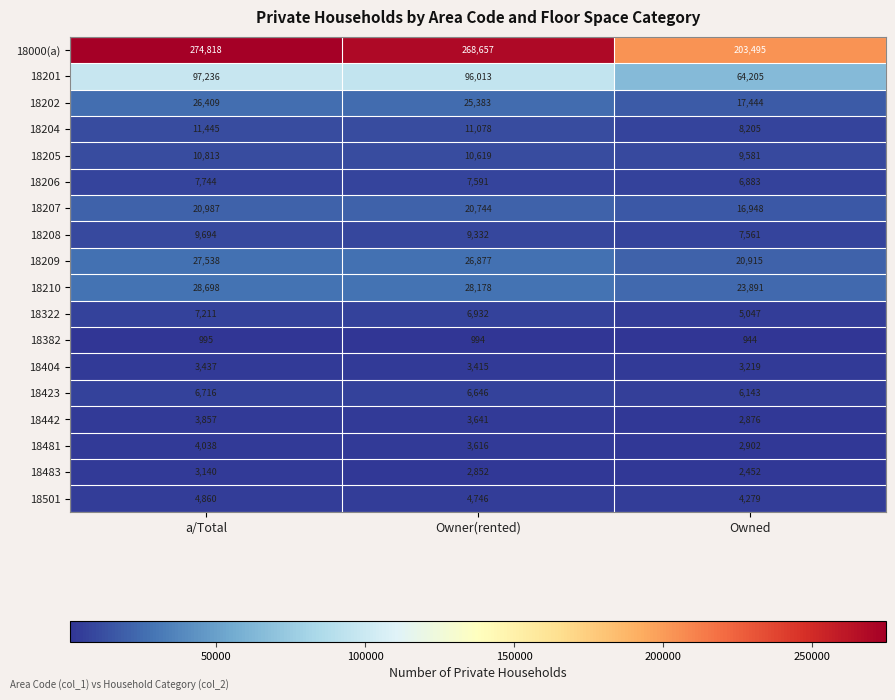

What is the sum of the 18382 values at Owner(rented) and Owned?

1938